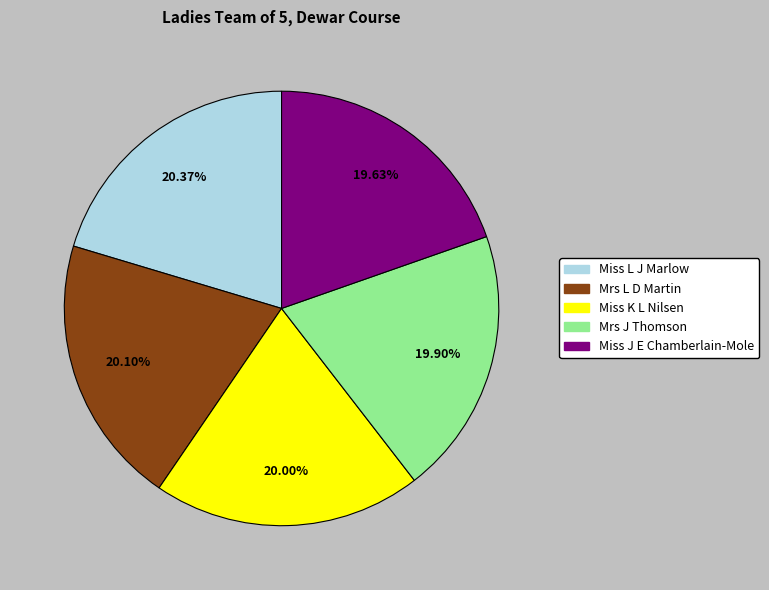

To the nearest percent, what portion does Mrs J Thomson represent?

20%